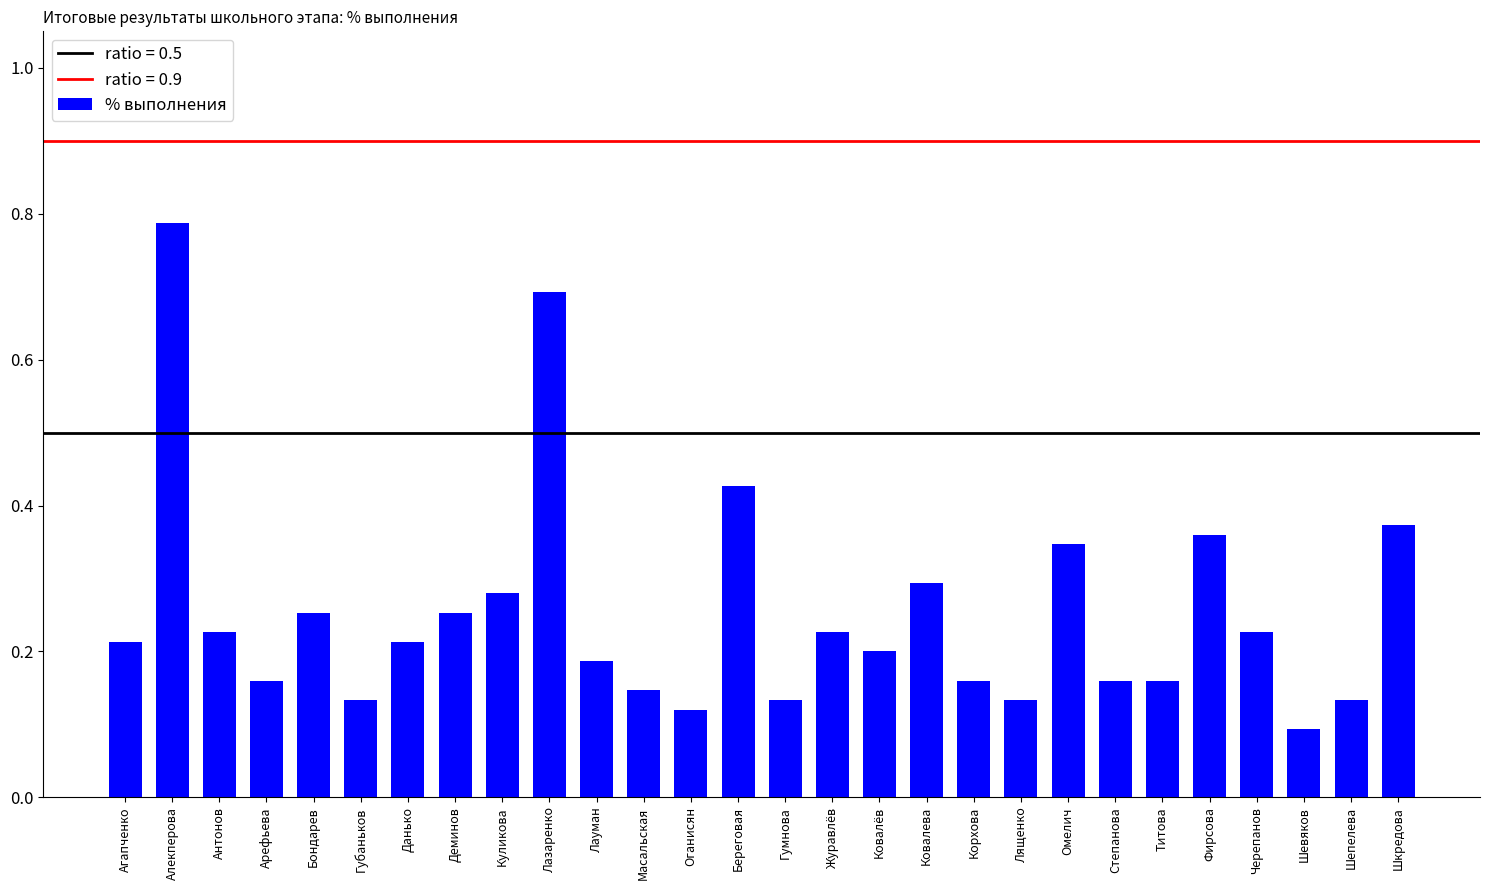

Where is the data nearest to the value 0?

Шевяков